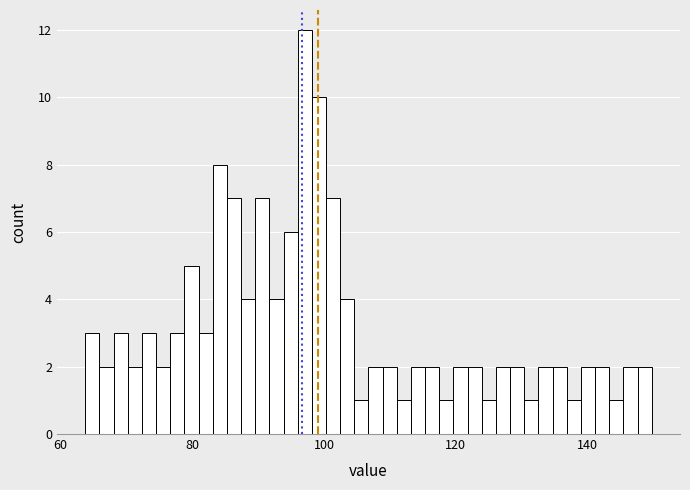

Around what value on the x-axis is the tallest bar? Give the approximate position of its centre, as read against the axis.

98